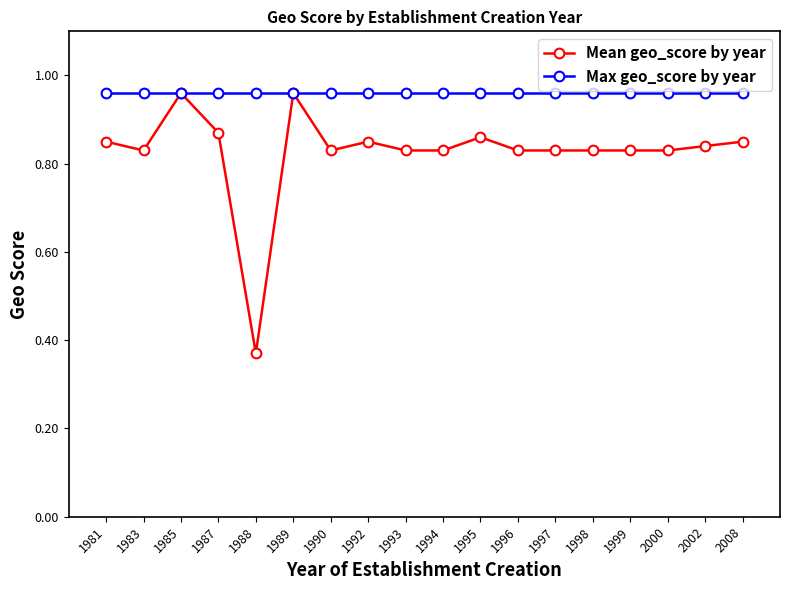

List the series in order of their overall mean, highest first.

Max geo_score by year, Mean geo_score by year